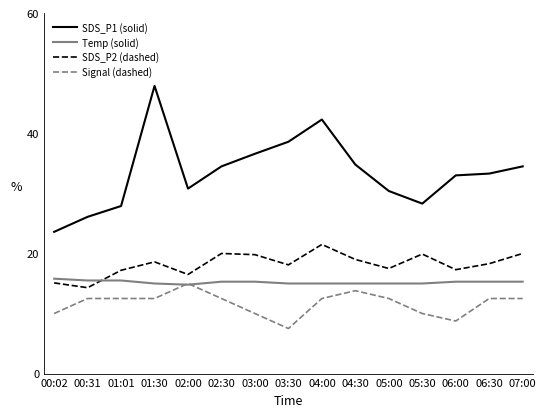

Is it true that Temp (solid) equals 24.1 at 02:30?

False